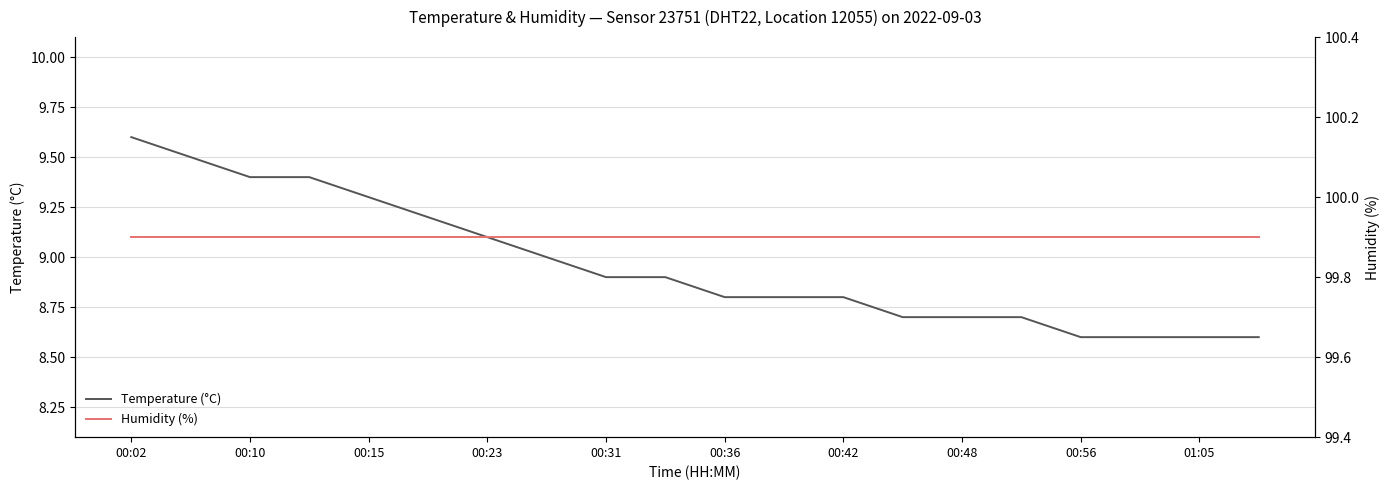

Reading right to left, what are all the values shown in this chart?

Temperature (°C): 8.6	8.6	8.6	8.6	8.7	8.7	8.7	8.8	8.8	8.8	8.9	8.9	9.0	9.1	9.2	9.3	9.4	9.4	9.5	9.6
Humidity (%): 99.9	99.9	99.9	99.9	99.9	99.9	99.9	99.9	99.9	99.9	99.9	99.9	99.9	99.9	99.9	99.9	99.9	99.9	99.9	99.9